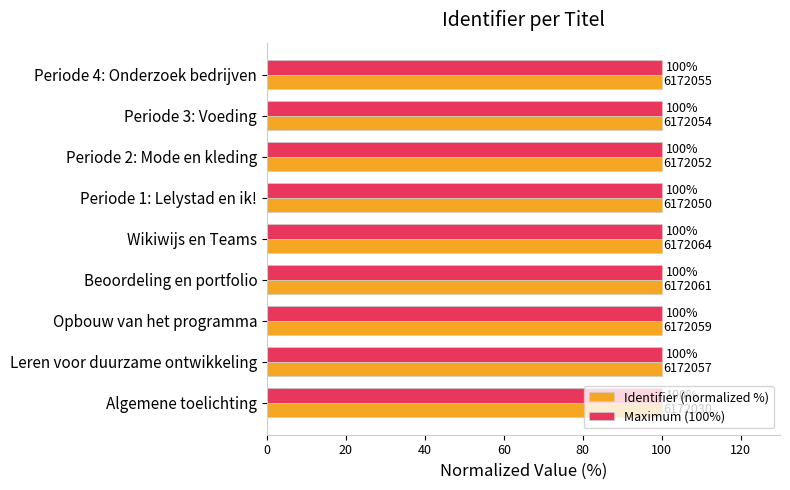

What is the total value across all series at Beoordeling en portfolio?

200.0